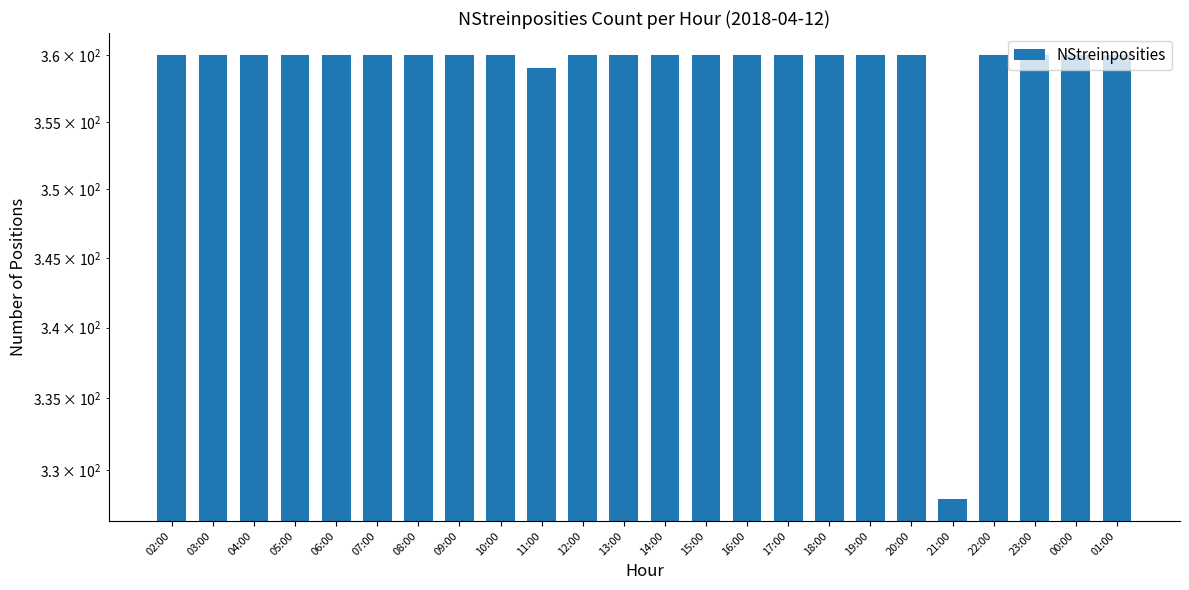

What position from the right is 01:00?

1